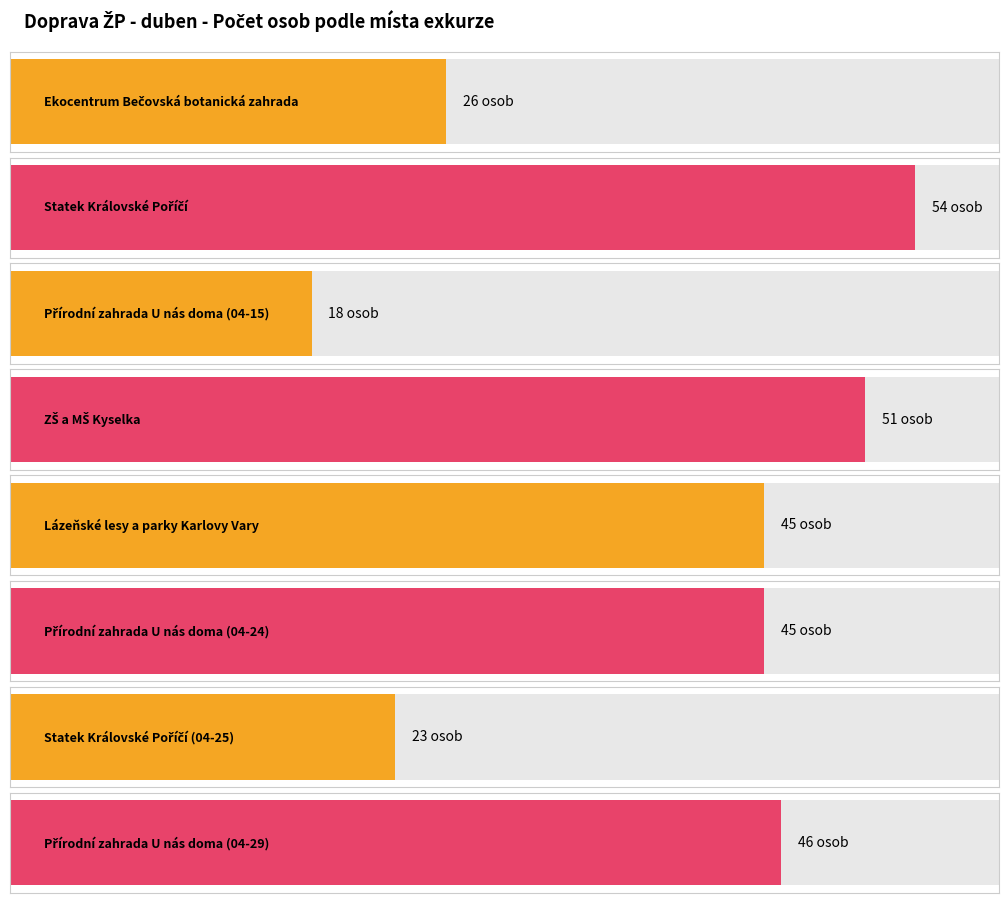

What is the smallest value displayed?

18